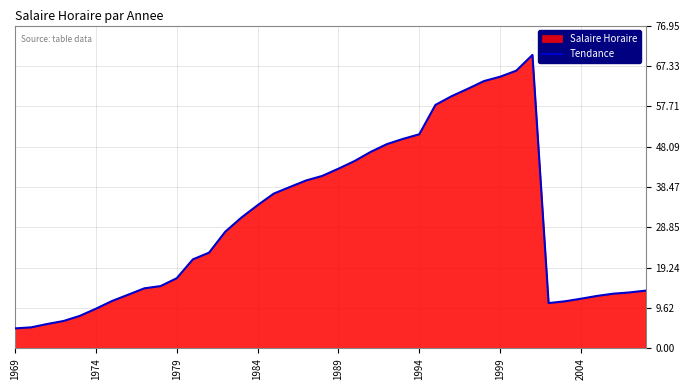

Reading left to right, list all the values displayed in this chart.

4.8	5.0	5.8	6.5	7.7	9.4	11.3	12.8	14.3	14.8	16.7	21.2	22.8	27.8	31.2	34.1	36.9	38.5	40.0	41.1	42.8	44.7	46.8	48.7	49.9	51.0	58.0	60.1	61.9	63.7	64.8	66.2	70.0	10.8	11.2	11.8	12.5	13.0	13.3	13.8